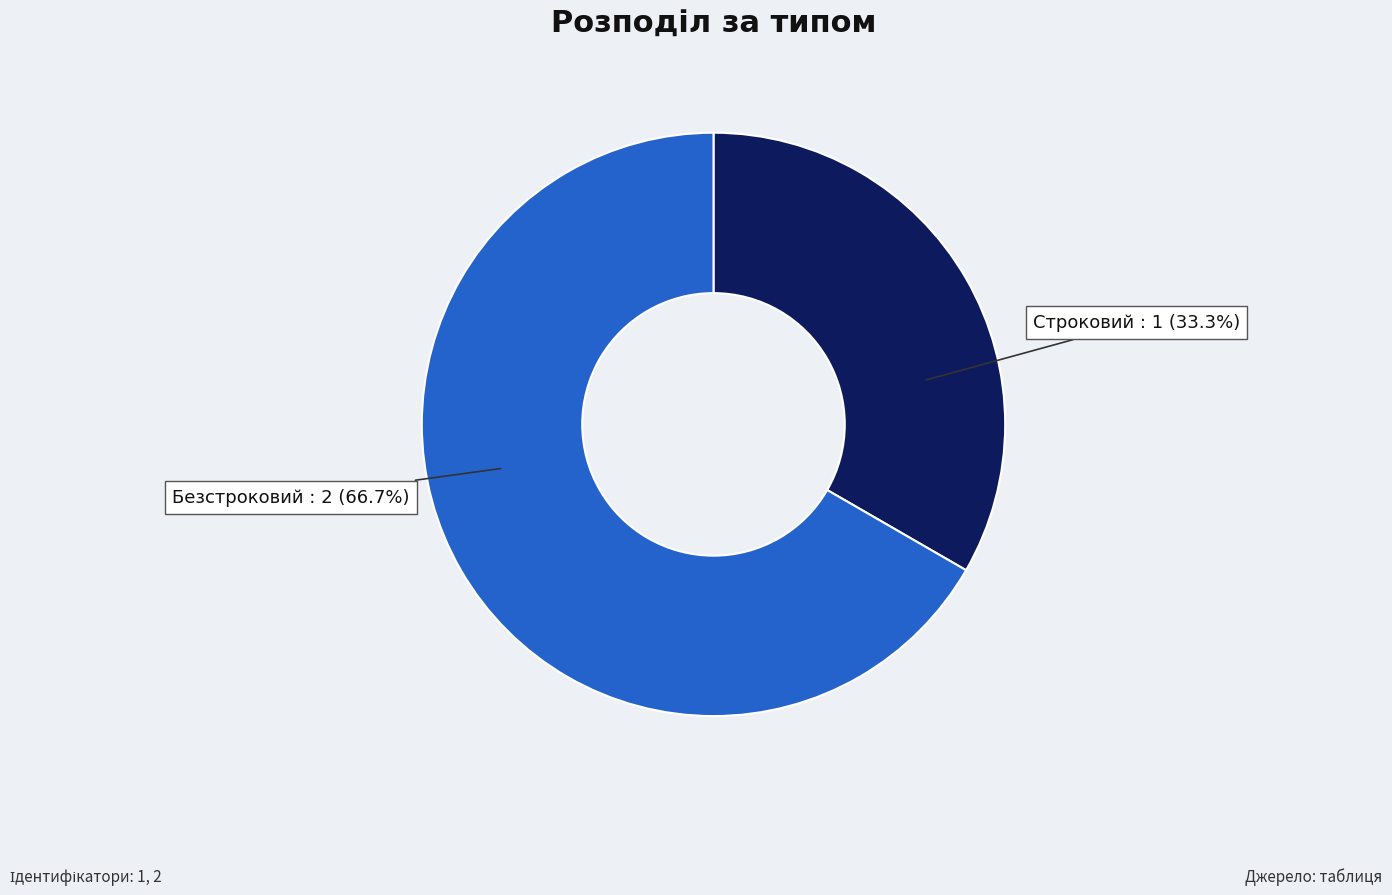

Is there any slice that represents more than half of the pie?

Yes